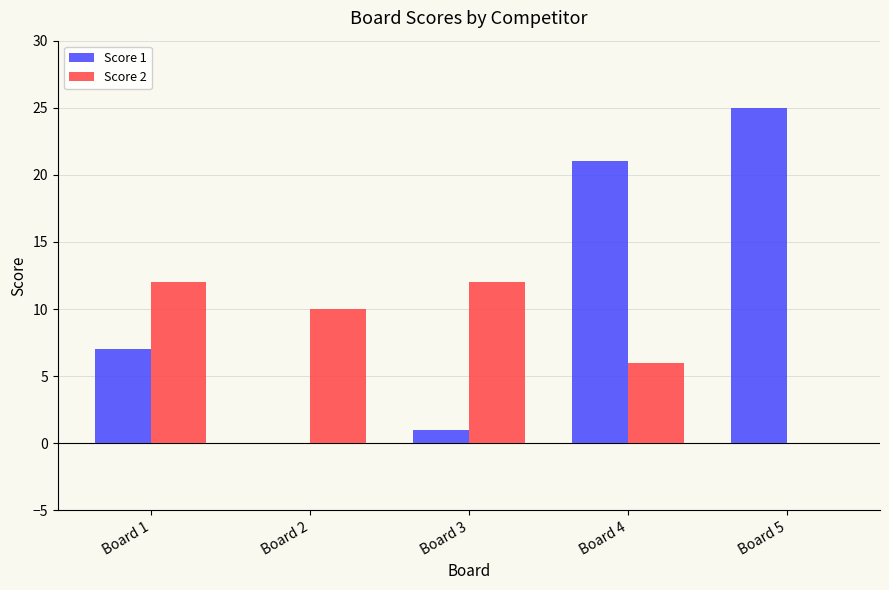

What is the approximate value of Score 2 at Board 4?

6